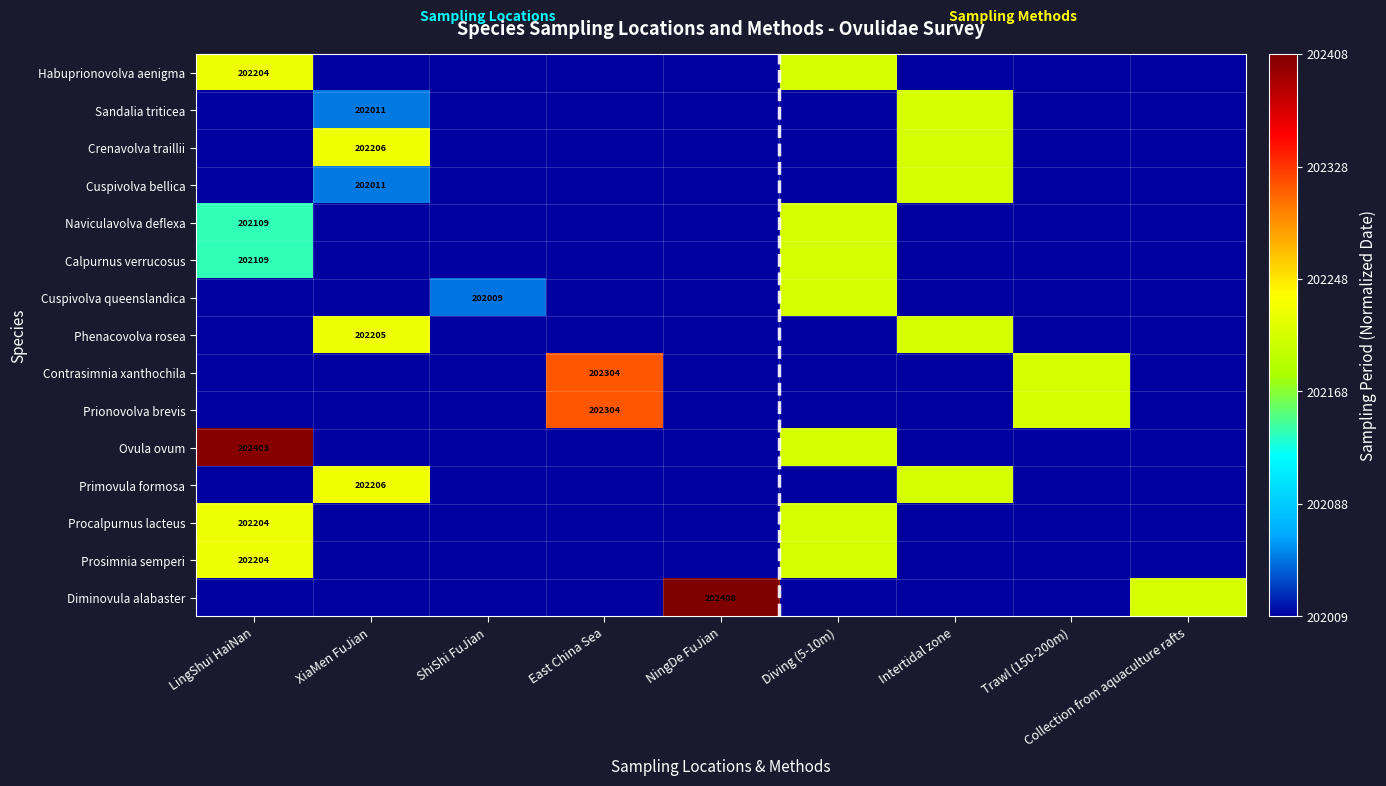

The Crenavolva traillii series shows 268620.6 at XiaMen FuJian. True or false?

False